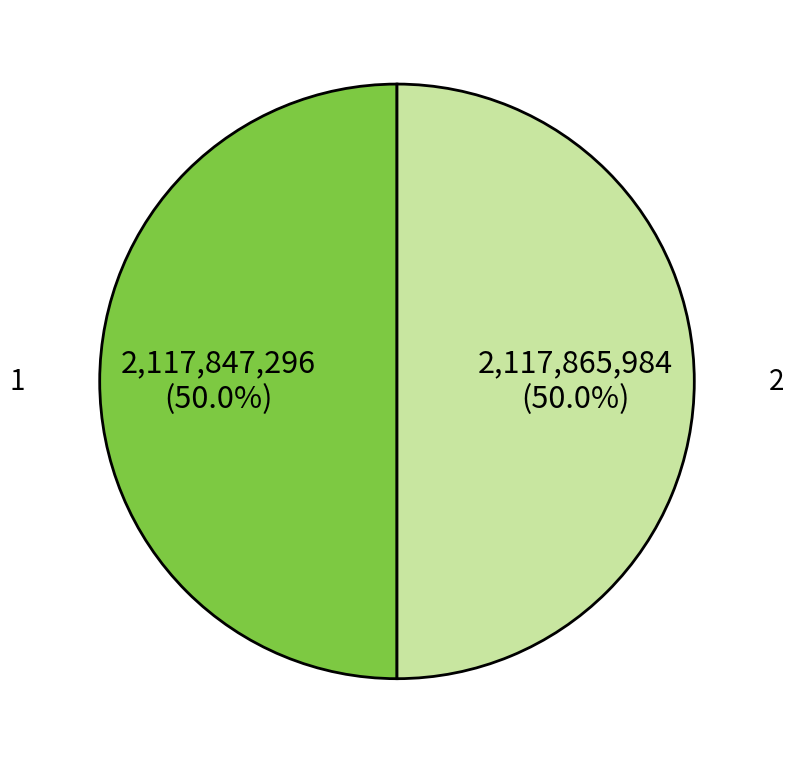

What is the ratio of the value at 1 to the value at 2?

1.0